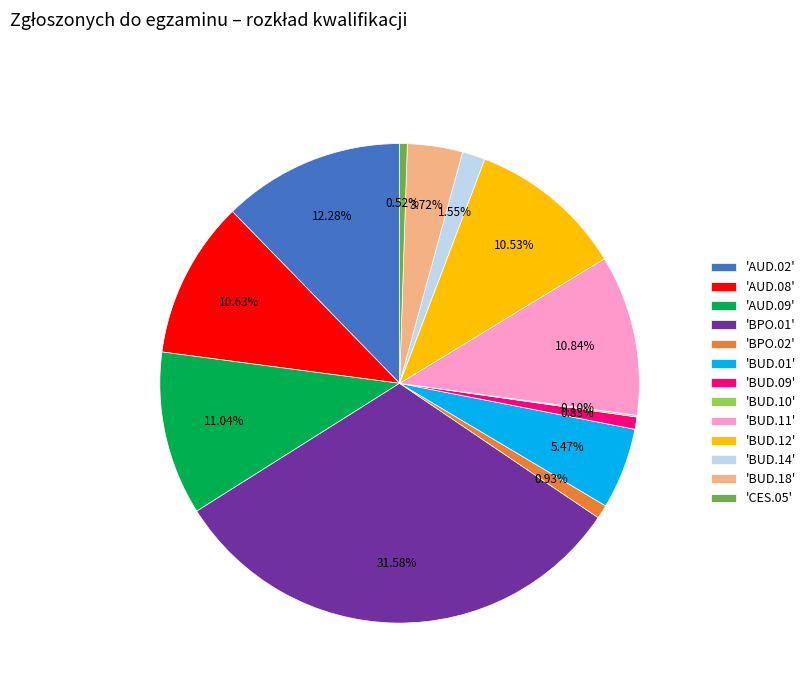

Is the sum of 'BUD.18' and 'BPO.01' greater than half?

No